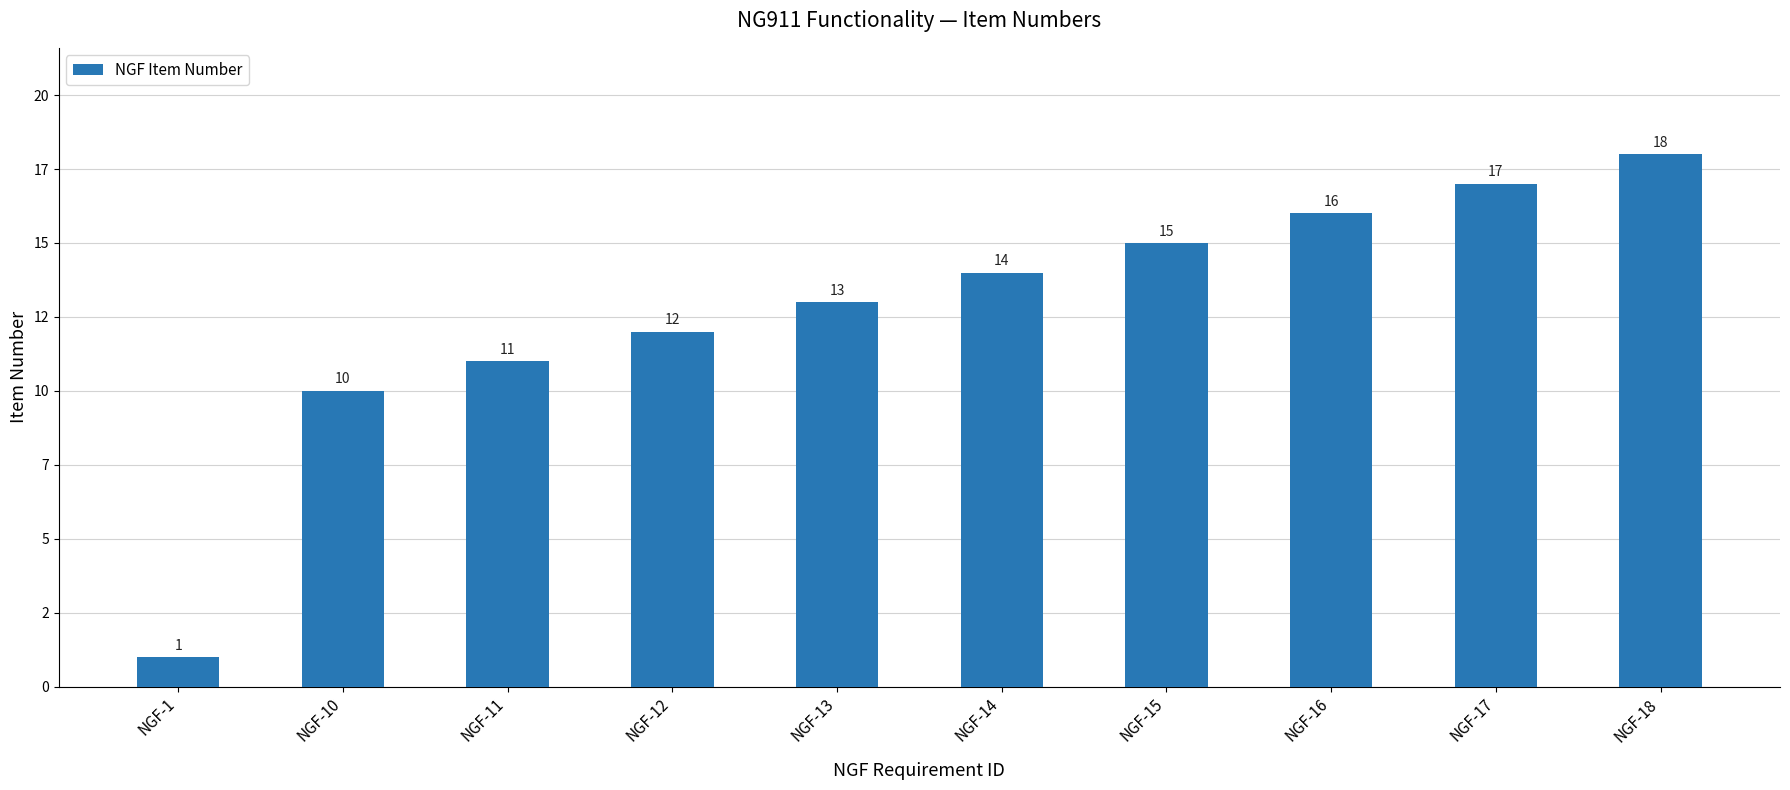

Where does the data first go above 14?

NGF-15